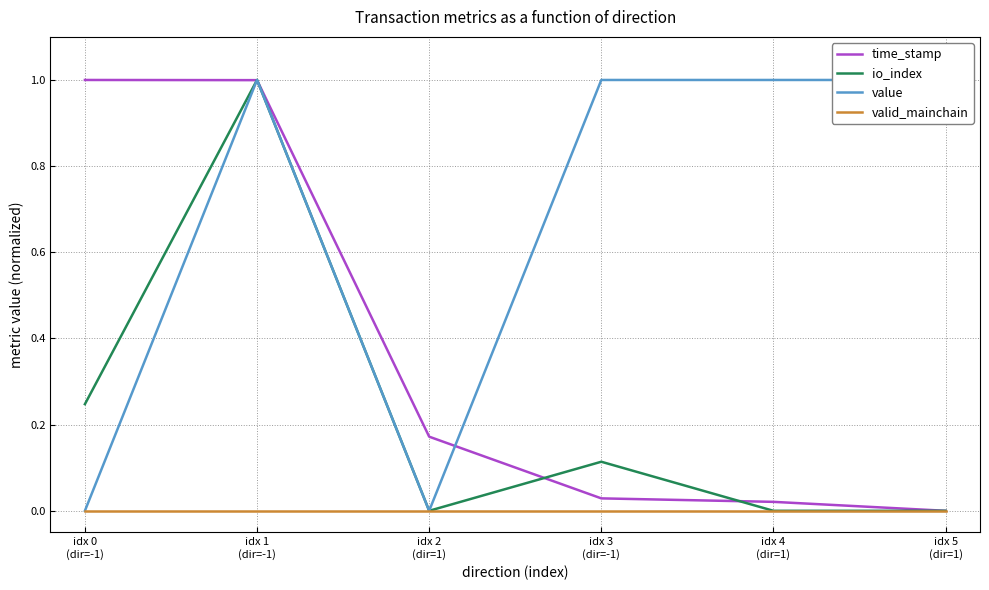

How many lines are shown in the chart?

4